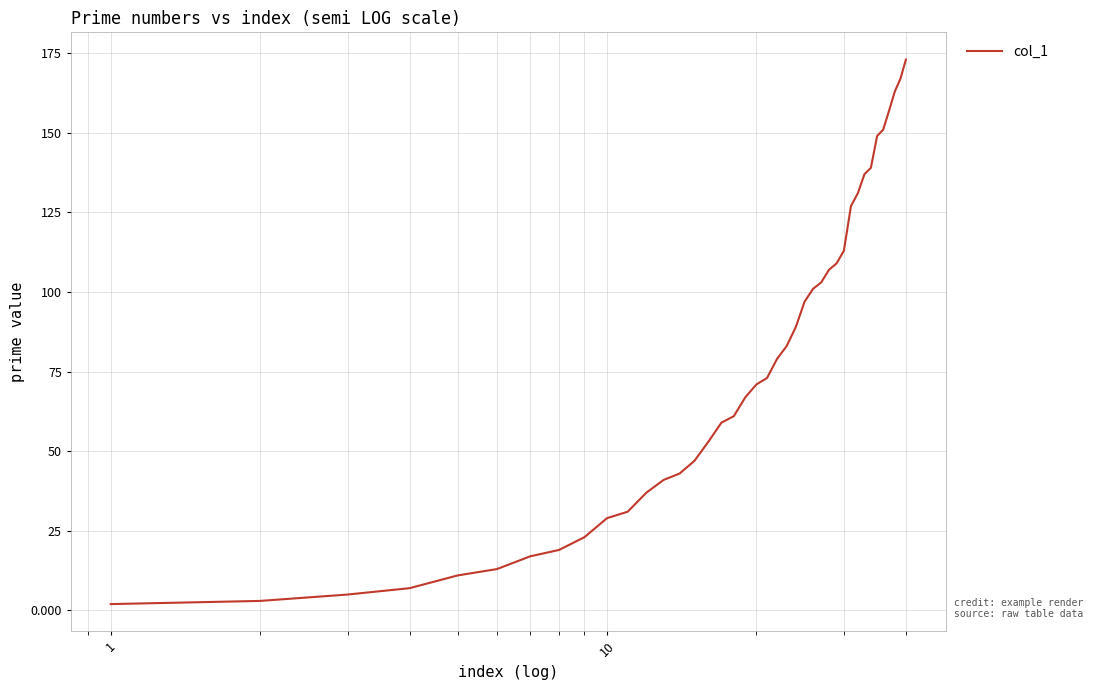

How many lines are shown in the chart?

1